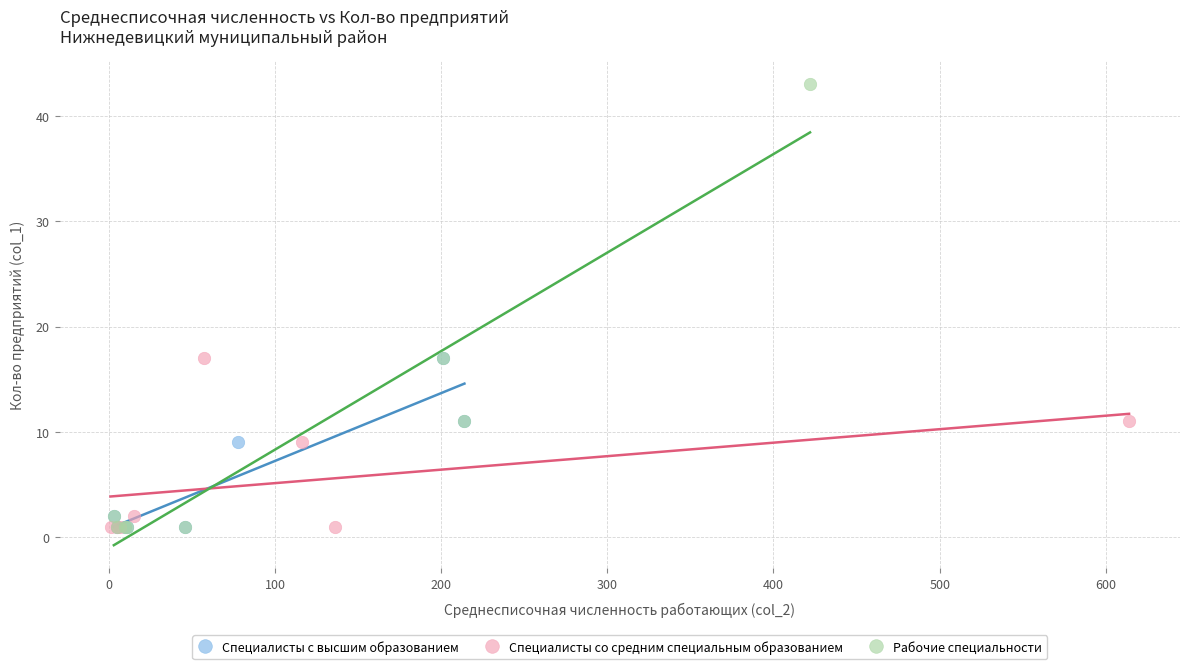

Which series has the largest Y range (max minus min)?

Рабочие специальности